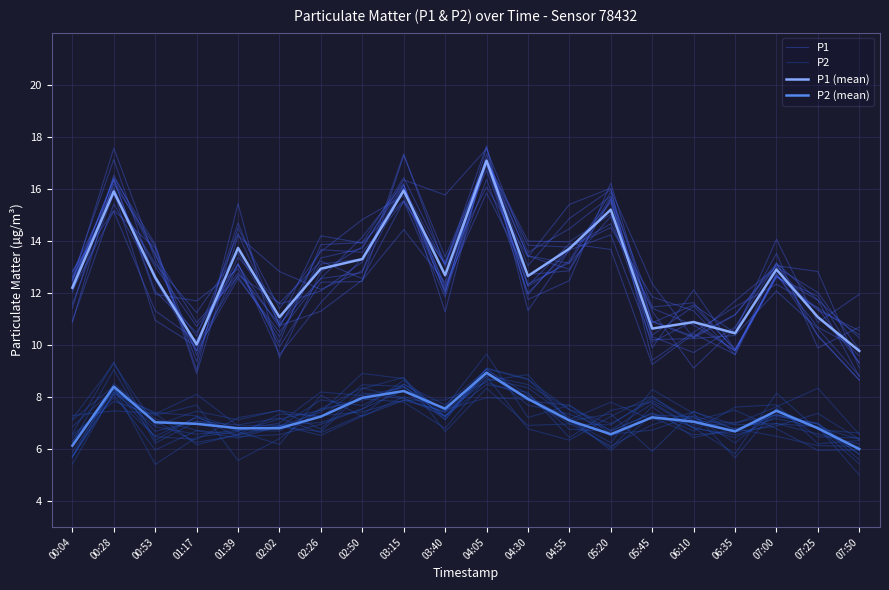

Reading left to right, what are all the values shown in this chart?

P1: 12.6	15.8	13.1	11.2	13.5	10.9	14.2	13.9	15.6	13.1	16.7	12.3	13.9	13.7	9.3	10.4	9.6	13.2	10.3	8.6
P2: 6.9	8.3	7.1	6.3	6.5	6.9	6.7	8.2	7.9	7.4	8.6	8.9	7.1	6.0	7.6	6.4	6.8	6.5	6.1	6.1
P1 (mean): 12.2	15.9	12.6	10.0	13.7	11.1	12.9	13.3	15.9	12.7	17.1	12.7	13.7	15.2	10.6	10.9	10.4	12.9	11.1	9.8
P2 (mean): 6.1	8.4	7.0	7.0	6.8	6.8	7.2	8.0	8.2	7.5	8.9	7.9	7.1	6.6	7.2	7.0	6.7	7.5	6.8	6.0